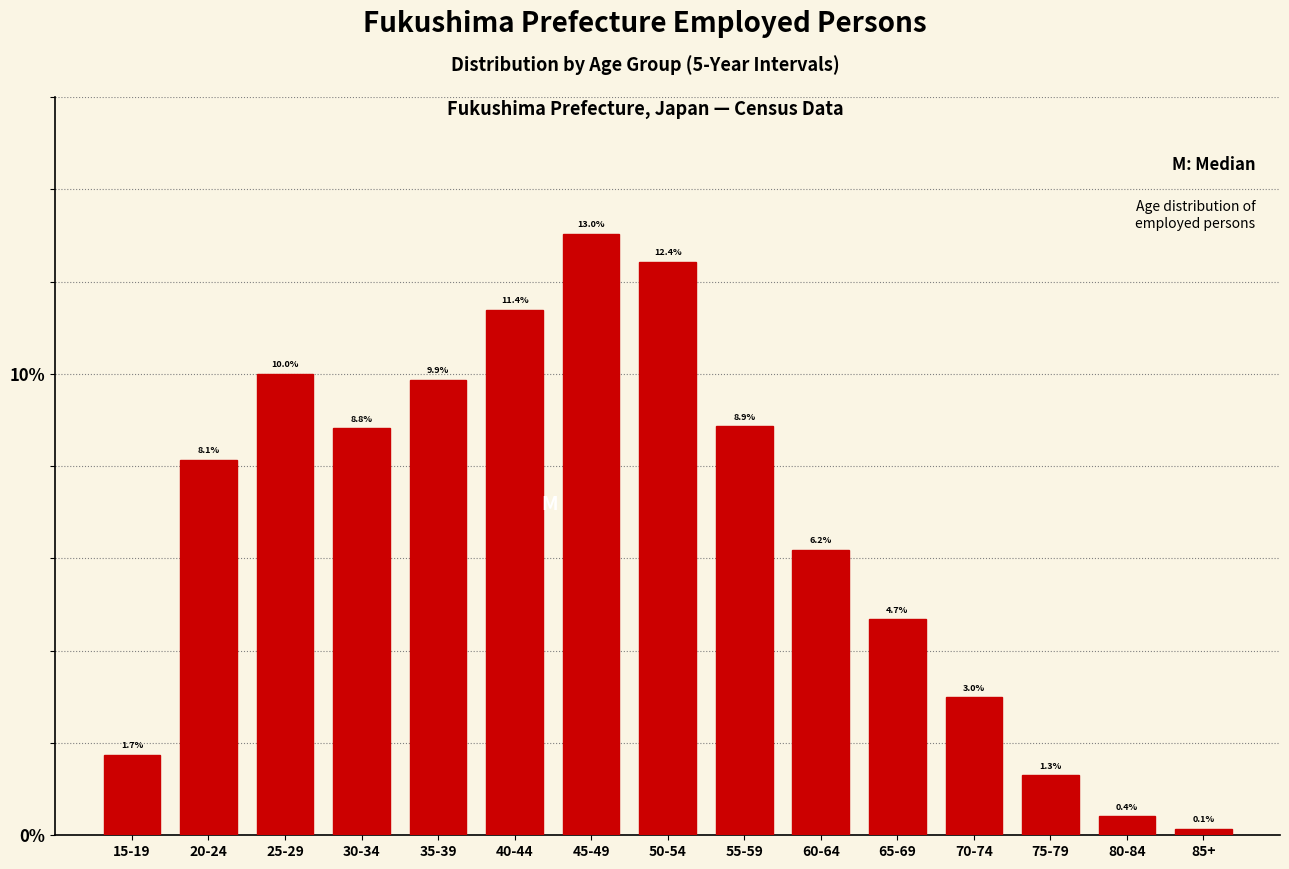

Reading right to left, transcribe all the data shown in this chart.

85+=0.1	80-84=0.4	75-79=1.3	70-74=3.0	65-69=4.7	60-64=6.2	55-59=8.9	50-54=12.4	45-49=13.0	40-44=11.4	35-39=9.9	30-34=8.8	25-29=10.0	20-24=8.1	15-19=1.7